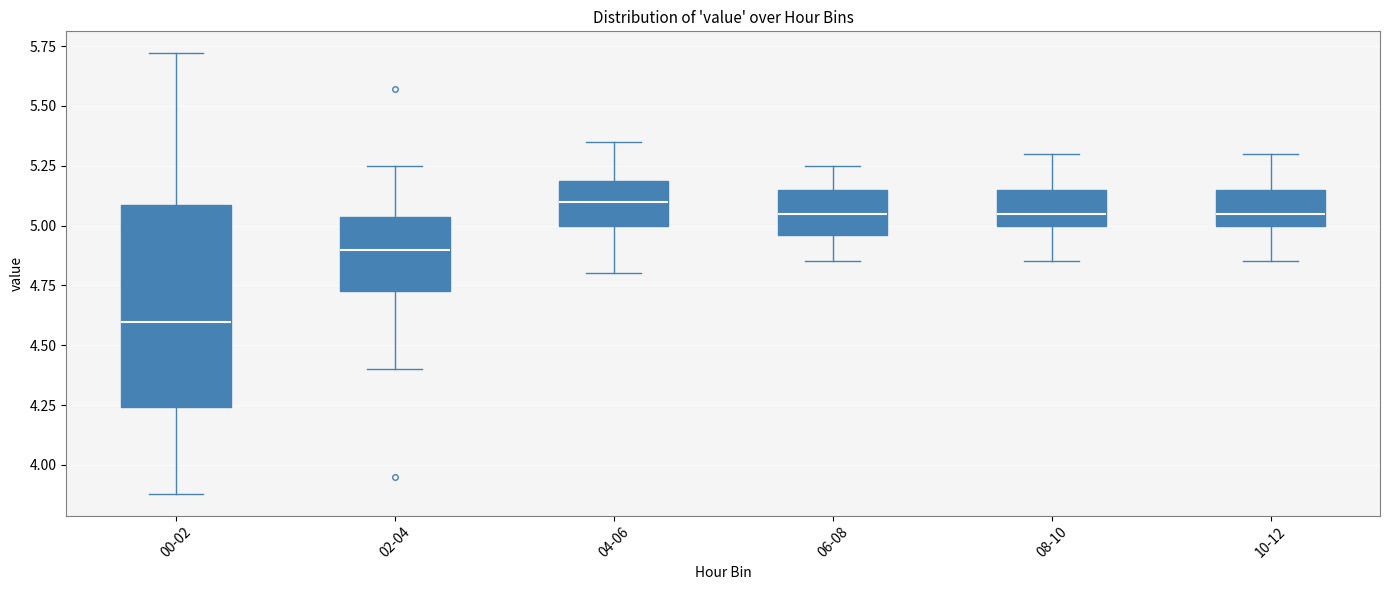

Where is the lower edge of the box for 02-04 on the y-axis? The values are not printed on the chart, so give them approximately, as read against the axis.

4.75